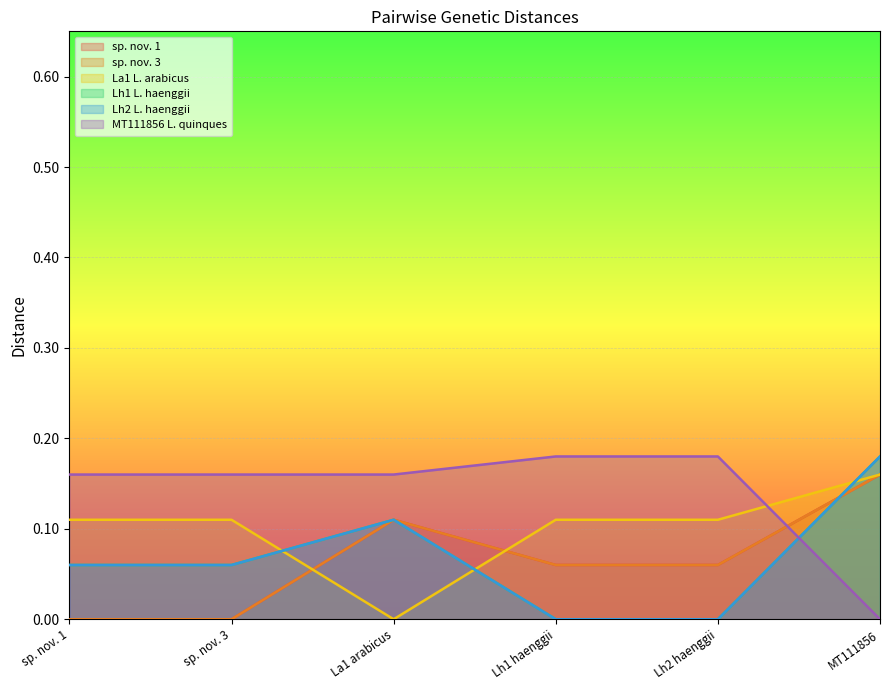

Does the chart display data point markers on the line(s)?

No